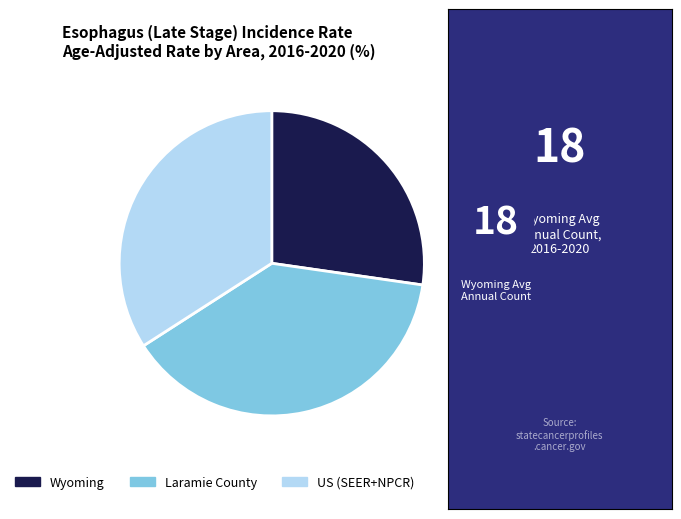

Do Laramie County and US (SEER+NPCR) together represent more than half of the pie?

Yes